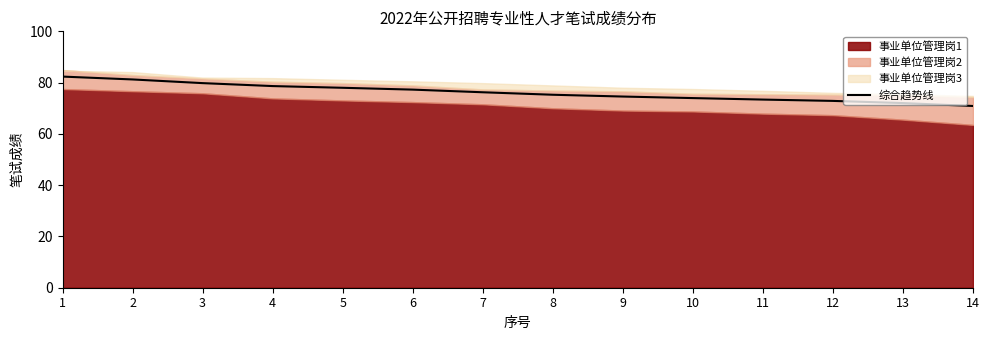

Which label corresponds to the largest value in the chart?

1